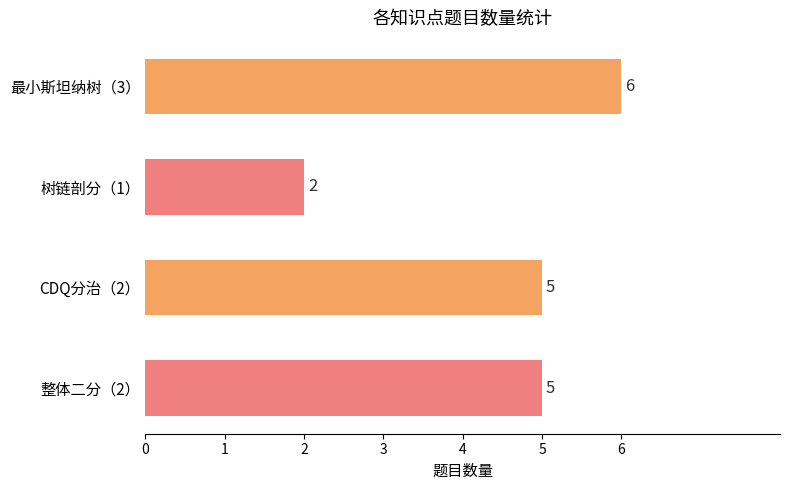

True or false: the data shows 6 at 最小斯坦纳树（3）.

True